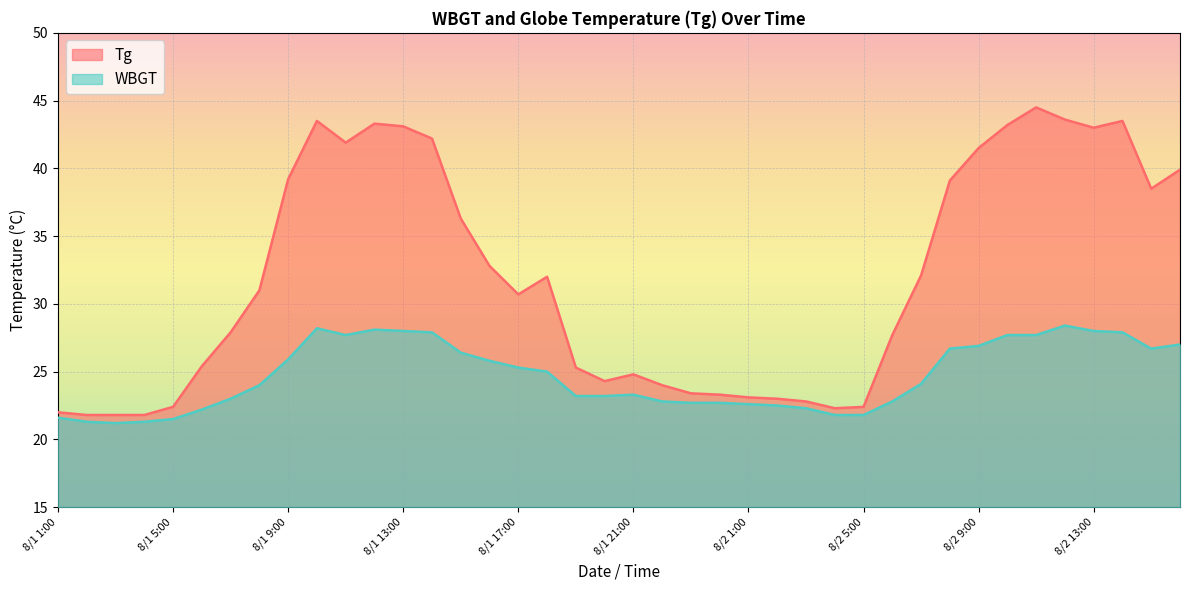

Reading right to left, what are all the values shown in this chart?

Tg: 8/2 16:00=39.9	8/2 15:00=38.5	8/2 14:00=43.5	8/2 13:00=43.0	8/2 12:00=43.6	8/2 11:00=44.5	8/2 10:00=43.2	8/2 9:00=41.5	8/2 8:00=39.1	8/2 7:00=32.1	8/2 6:00=27.7	8/2 5:00=22.4	8/2 4:00=22.3	8/2 3:00=22.8	8/2 2:00=23.0	8/2 1:00=23.1	8/1 24:00=23.3	8/1 23:00=23.4	8/1 22:00=24.0	8/1 21:00=24.8	8/1 20:00=24.3	8/1 19:00=25.3	8/1 18:00=32.0	8/1 17:00=30.7	8/1 16:00=32.8	8/1 15:00=36.3	8/1 14:00=42.2	8/1 13:00=43.1	8/1 12:00=43.3	8/1 11:00=41.9	8/1 10:00=43.5	8/1 9:00=39.2	8/1 8:00=31.0	8/1 7:00=27.9	8/1 6:00=25.4	8/1 5:00=22.4	8/1 4:00=21.8	8/1 3:00=21.8	8/1 2:00=21.8	8/1 1:00=22.0
WBGT: 8/2 16:00=27.0	8/2 15:00=26.7	8/2 14:00=27.9	8/2 13:00=28.0	8/2 12:00=28.4	8/2 11:00=27.7	8/2 10:00=27.7	8/2 9:00=26.9	8/2 8:00=26.7	8/2 7:00=24.1	8/2 6:00=22.8	8/2 5:00=21.8	8/2 4:00=21.8	8/2 3:00=22.3	8/2 2:00=22.5	8/2 1:00=22.6	8/1 24:00=22.7	8/1 23:00=22.7	8/1 22:00=22.8	8/1 21:00=23.3	8/1 20:00=23.2	8/1 19:00=23.2	8/1 18:00=25.0	8/1 17:00=25.3	8/1 16:00=25.8	8/1 15:00=26.4	8/1 14:00=27.9	8/1 13:00=28.0	8/1 12:00=28.1	8/1 11:00=27.7	8/1 10:00=28.2	8/1 9:00=25.9	8/1 8:00=24.0	8/1 7:00=23.0	8/1 6:00=22.2	8/1 5:00=21.5	8/1 4:00=21.3	8/1 3:00=21.2	8/1 2:00=21.3	8/1 1:00=21.6